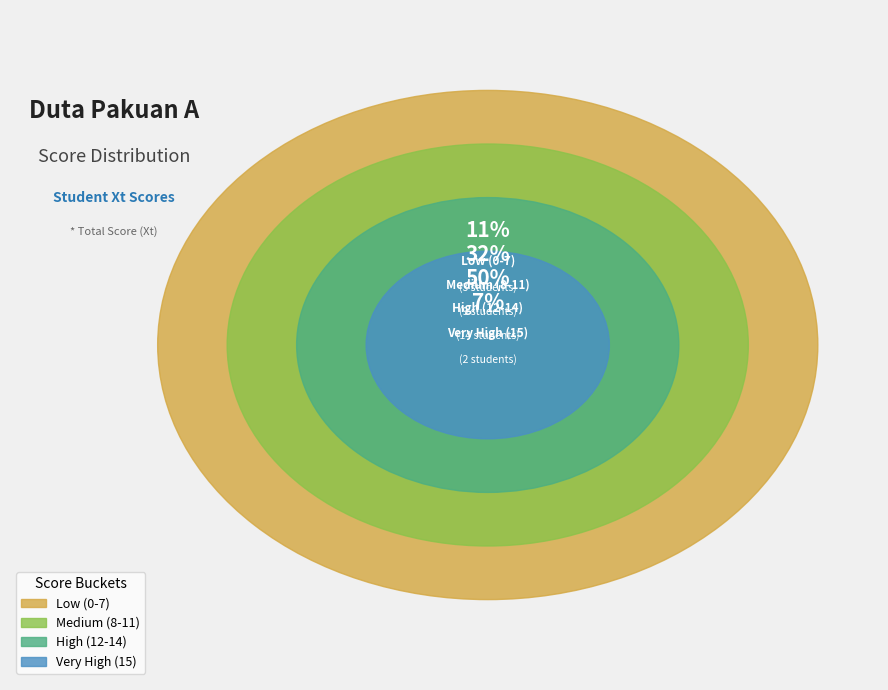

To the nearest percent, what portion does M Lutfiansyah represent?

3%